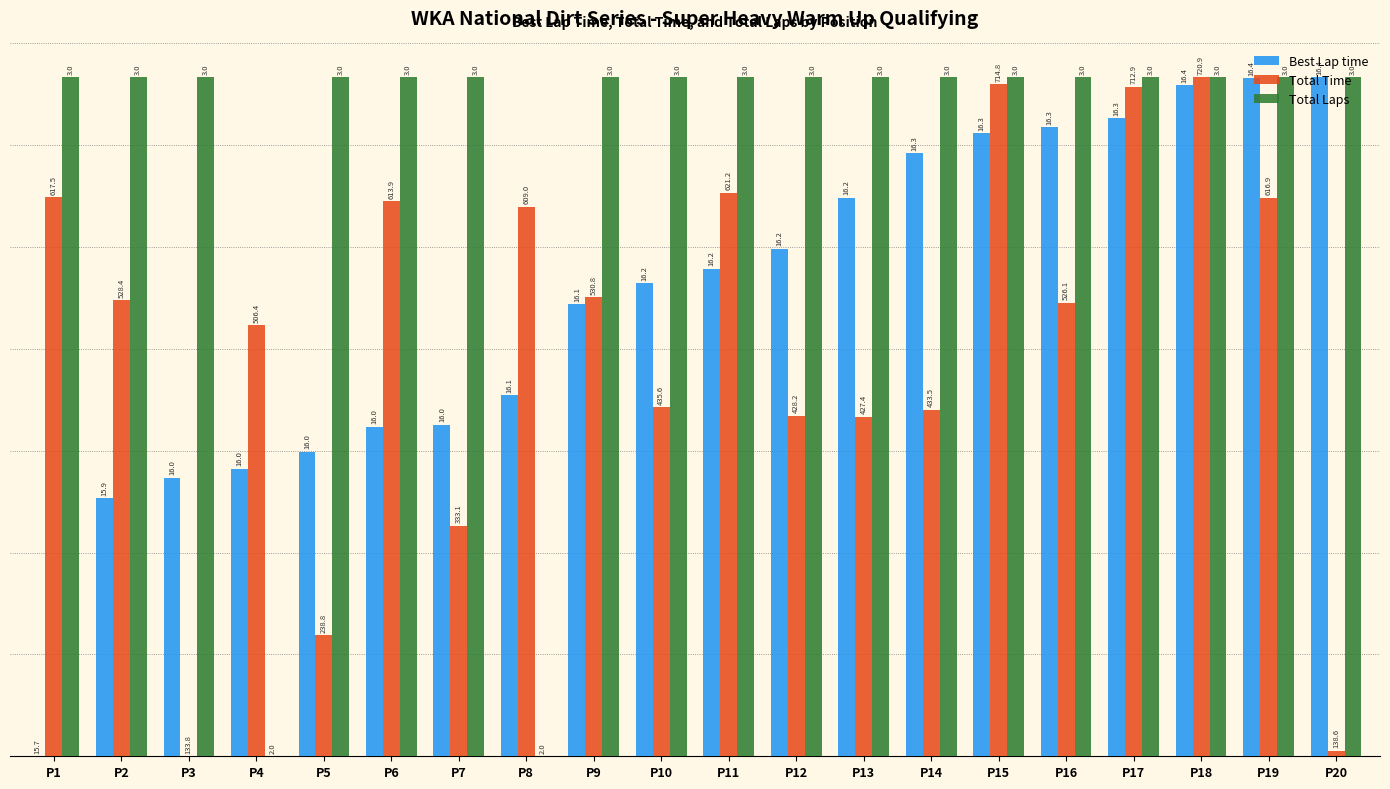

Which series has the largest range (max minus min)?

Best Lap time